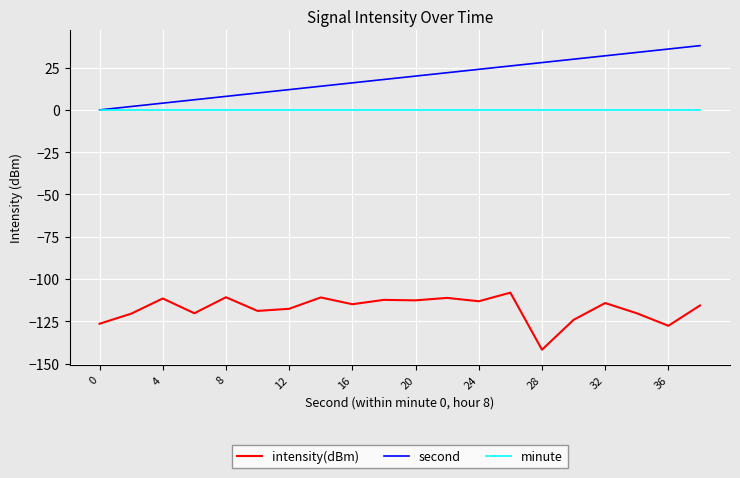

Which series has the widest spread of values?

second